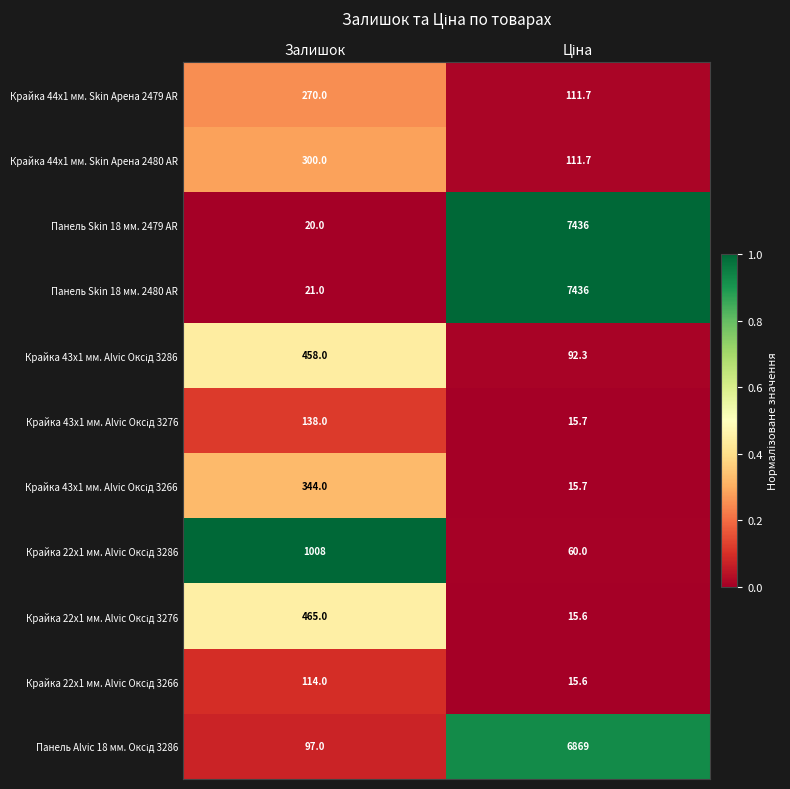

Which series has the largest total across all categories?

Панель Skin 18 мм. 2480 AR